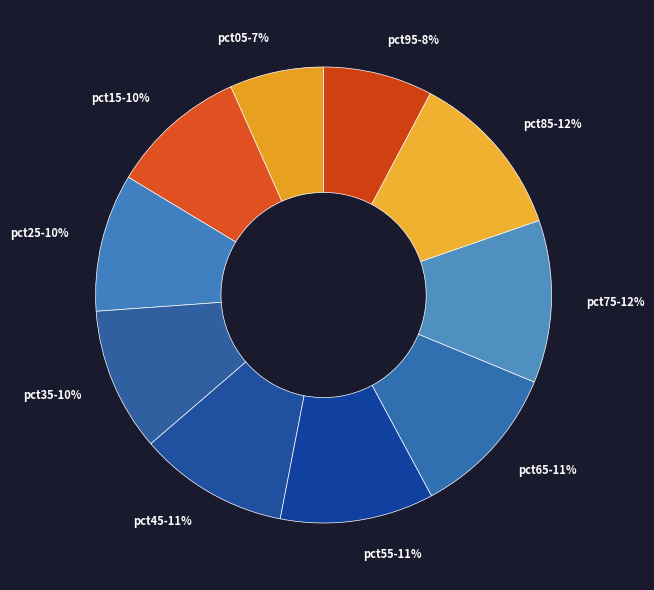

Is it true that pct35 is 22% of the pie?

False